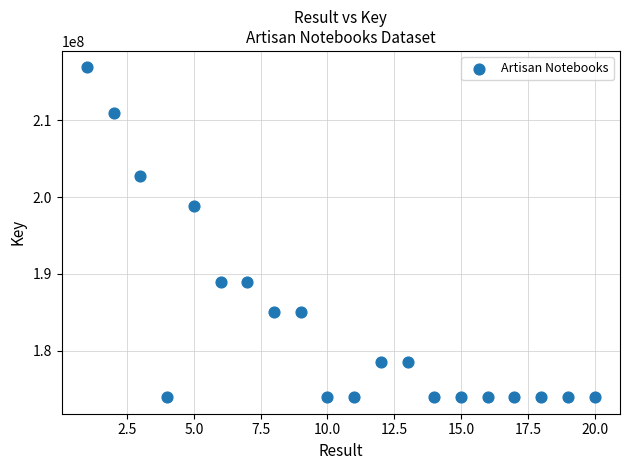

What is the range of X values (max minus min)?

19